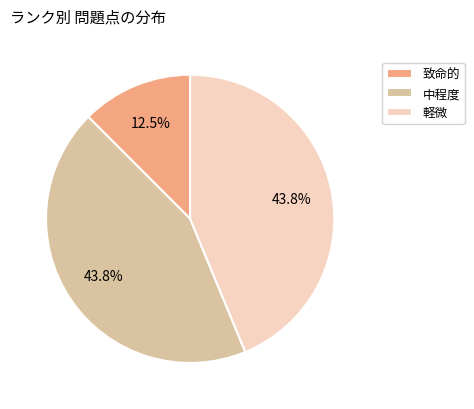

What portion of the pie excludes 致命的?

87.5%